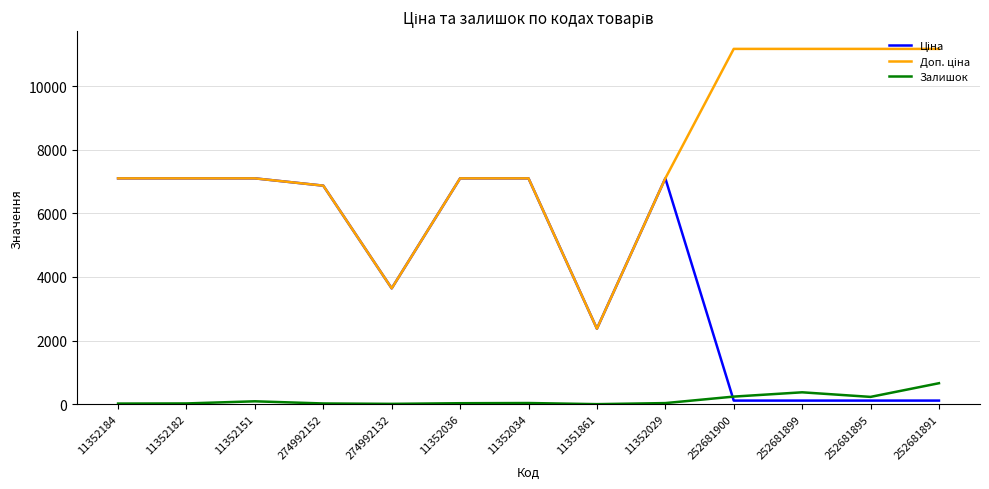

The Залишок series shows 0.0 at 11351861. True or false?

True